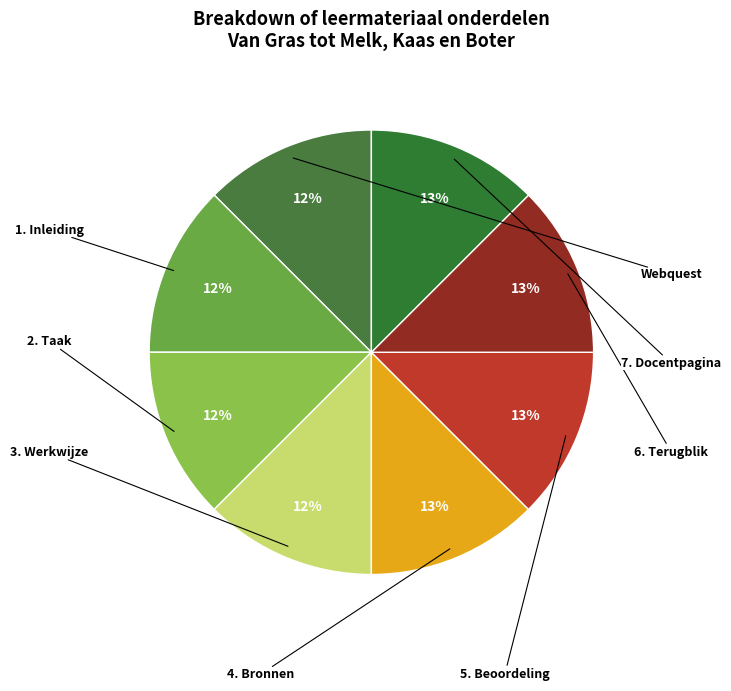

Rank the categories by value from highest to lowest.

7. Docentpagina, 6. Terugblik, 5. Beoordeling, 4. Bronnen, 3. Werkwijze, 2. Taak, 1. Inleiding, Webquest